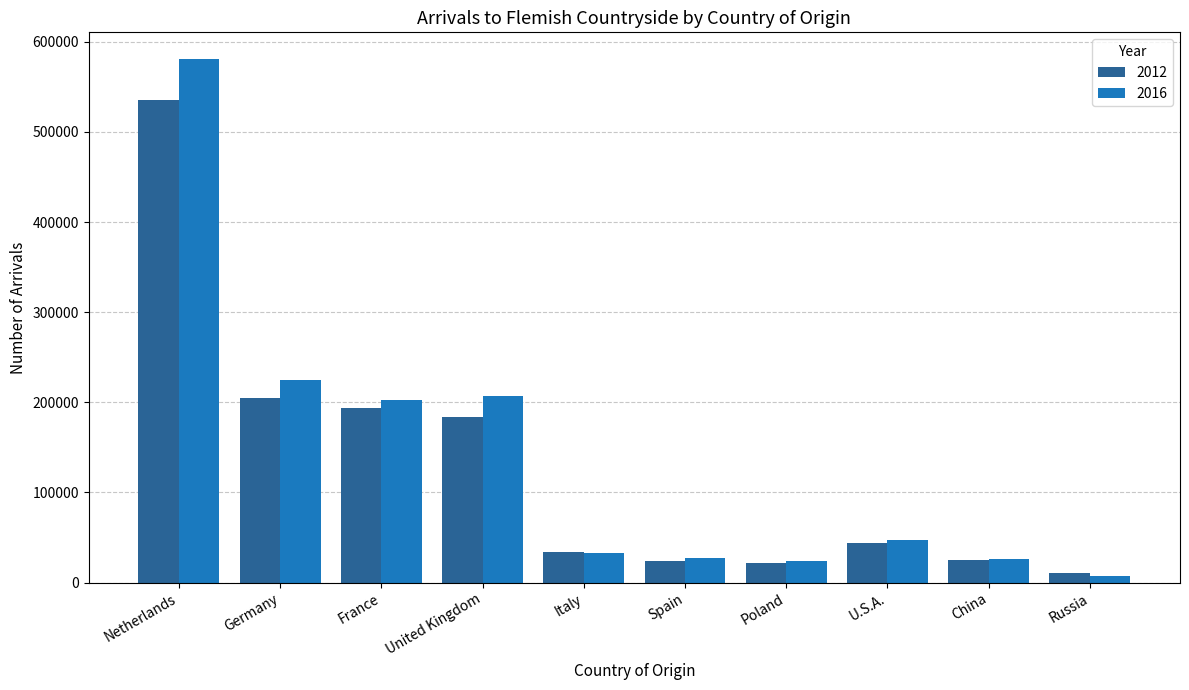

Are the bars grouped side by side (vs. stacked)?

Yes